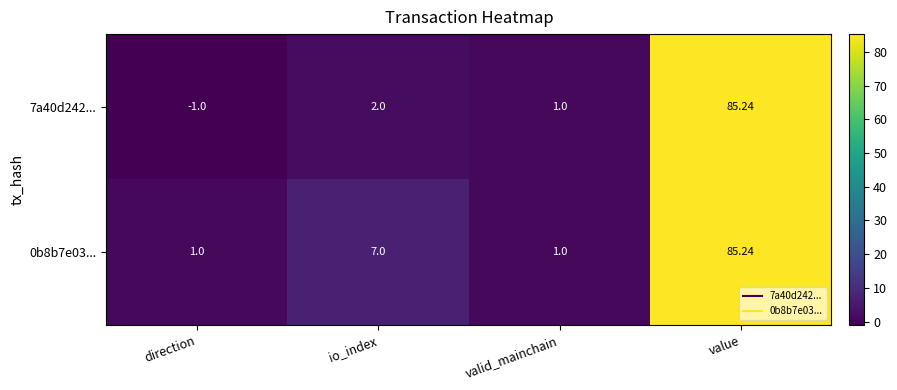

Which category has the highest value in the 0b8b7e03... series?

value